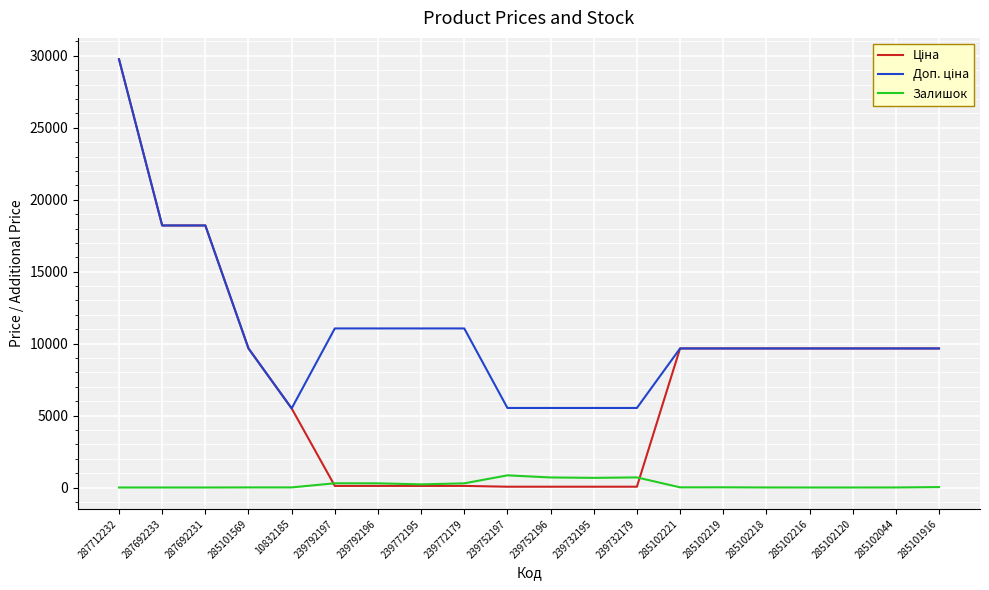

What is the highest value of the Залишок series?

845.0